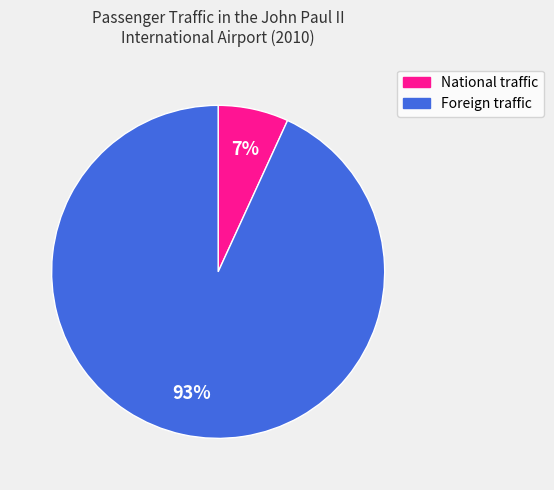

True or false: National traffic accounts for 7% of the total.

True